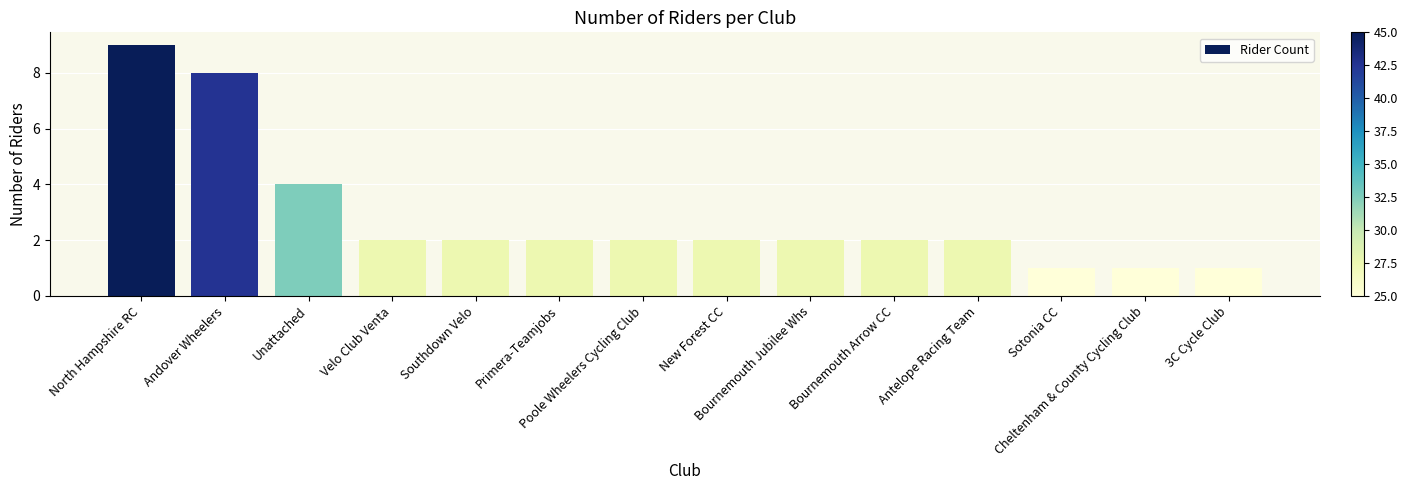

Reading right to left, list all the values displayed in this chart.

1	1	1	2	2	2	2	2	2	2	2	4	8	9